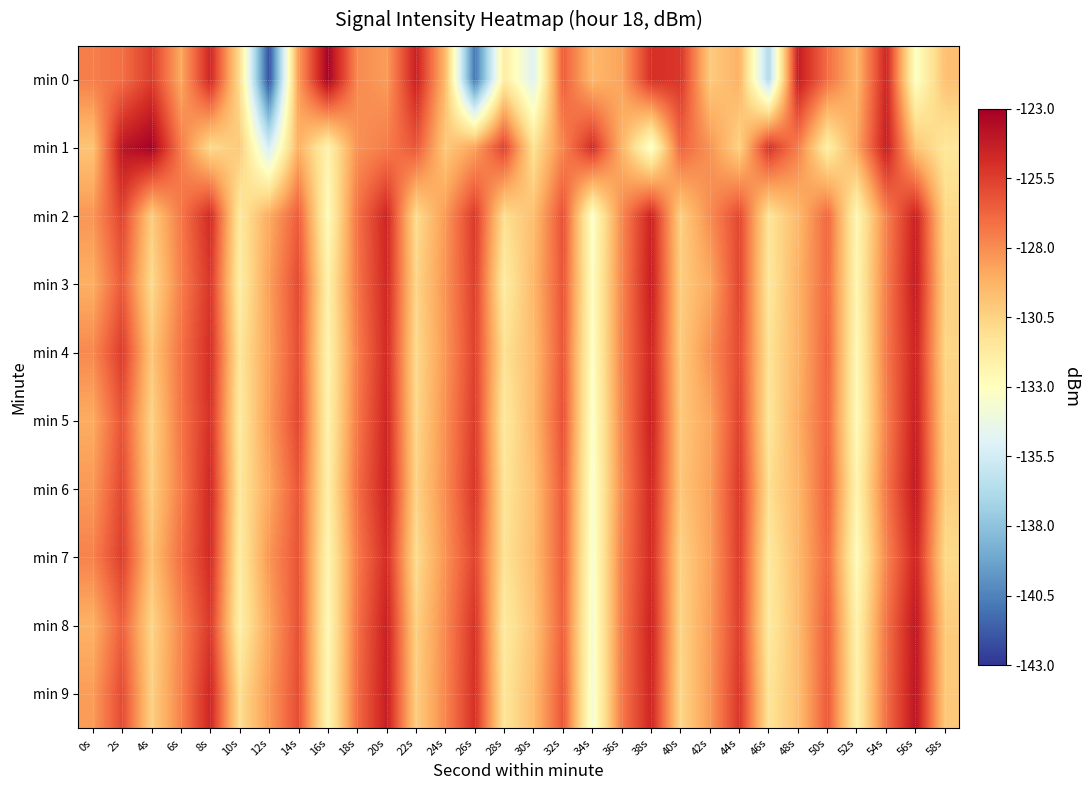

Which series has the largest range (max minus min)?

min 0